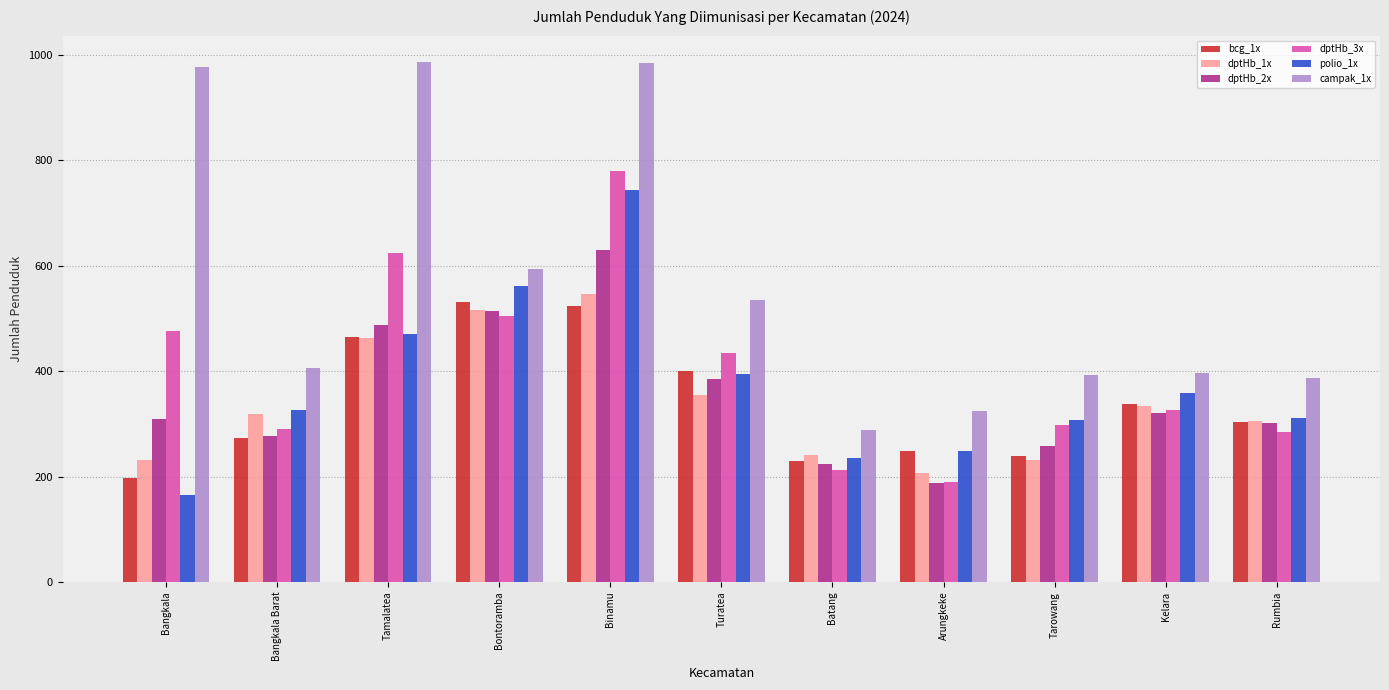

The bcg_1x series shows 85 at Tarowang. True or false?

False